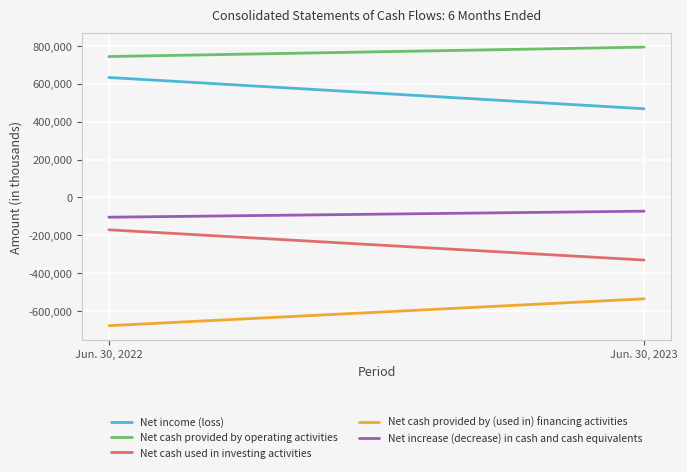

True or false: Net cash provided by operating activities and Net cash used in investing activities cross at least once.

False